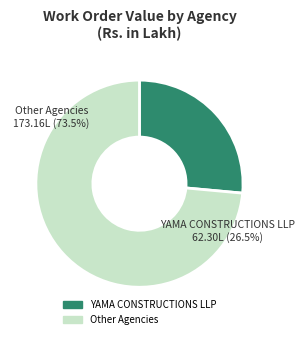

True or false: TEKENDRA ADHIKARI accounts for 1% of the total.

False